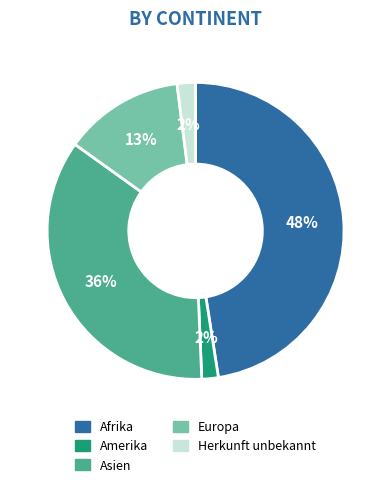

To the nearest percent, what is the difference between the Herkunft unbekannt and Afrika slice percentages?

46%